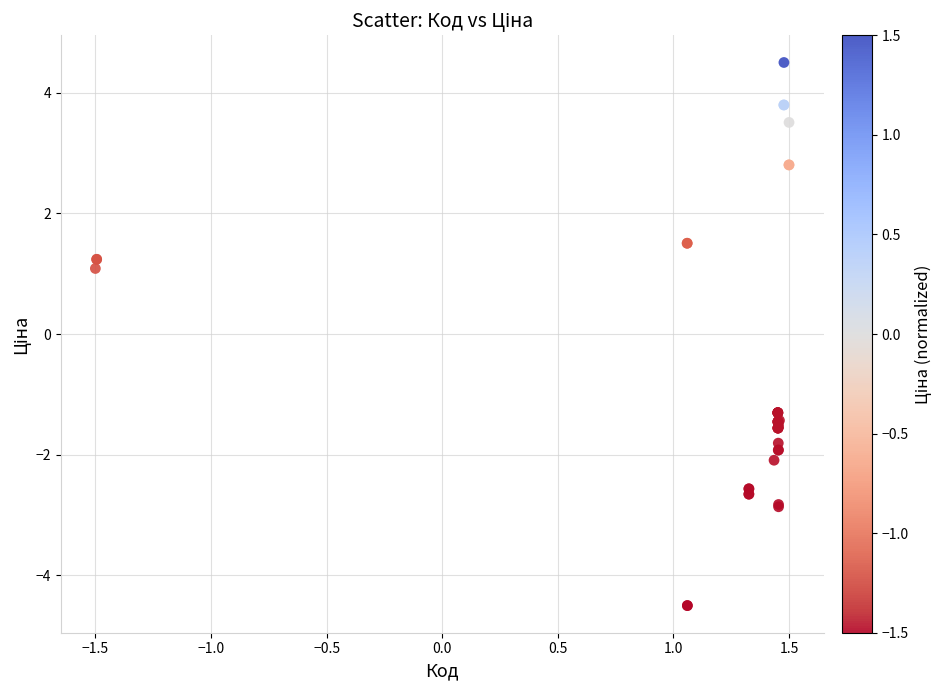

What Y value in the scatter plot is closest to 0?

1.1